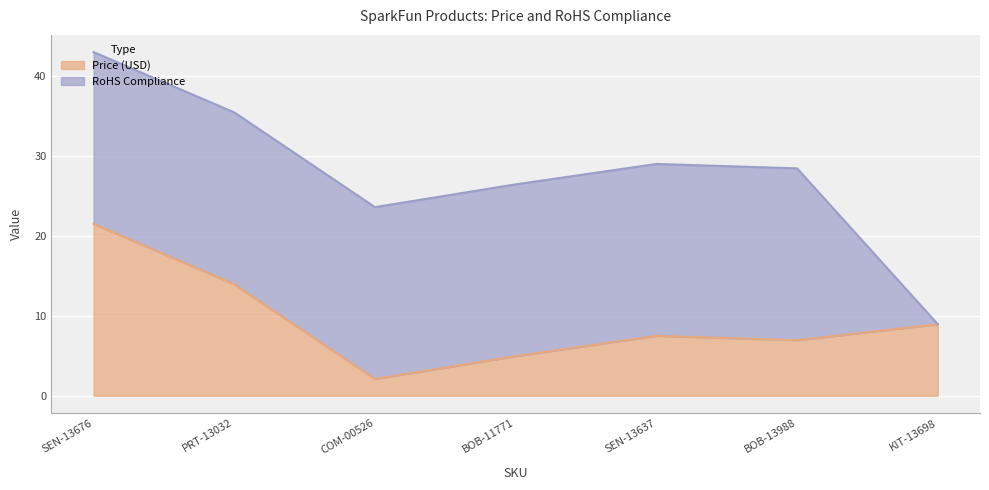

What is the label of the 4th point from the right?

BOB-11771